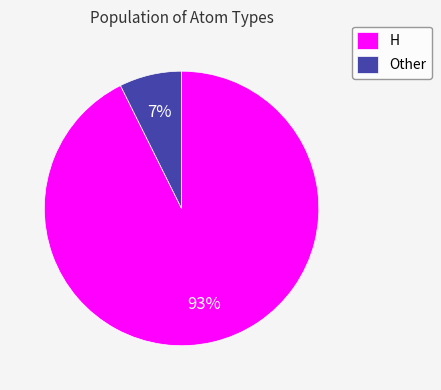

To the nearest percent, what percentage of the pie is Other?

7%